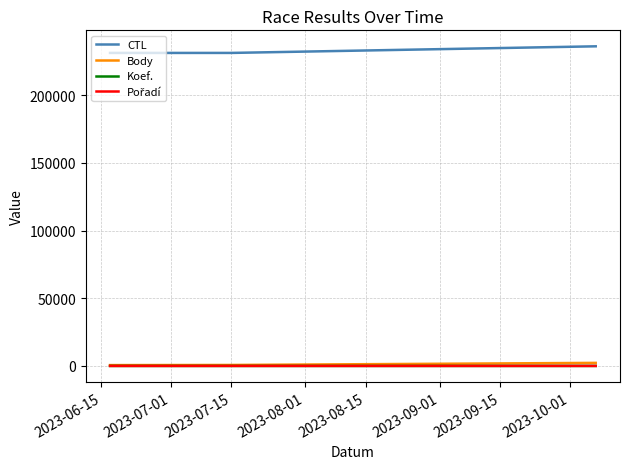

Which series has the largest total across all categories?

CTL